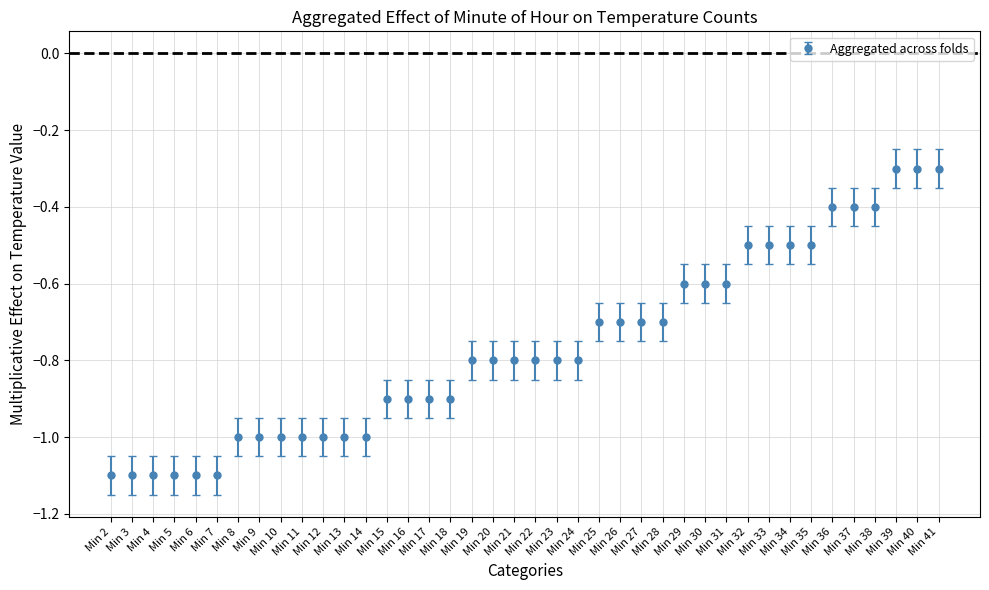

What is the value of the 38th point from the left?

-0.3